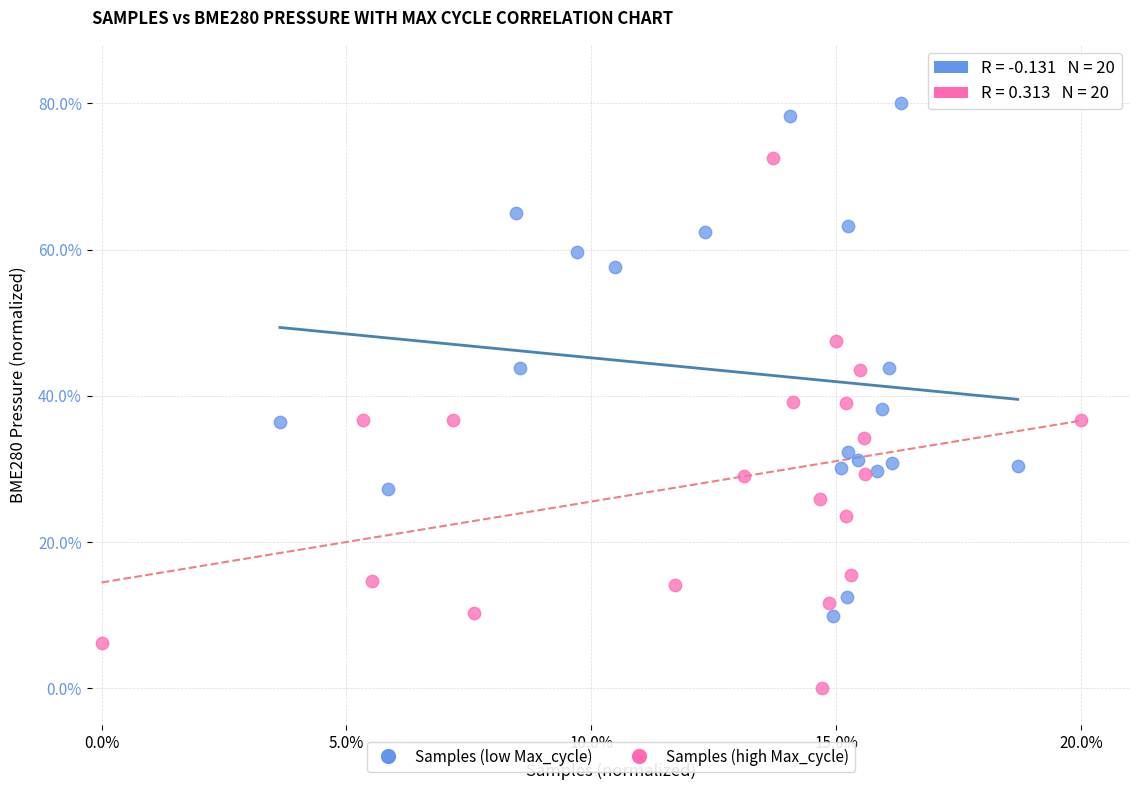

Which series contains the lowest Y value?

Samples (high Max_cycle)